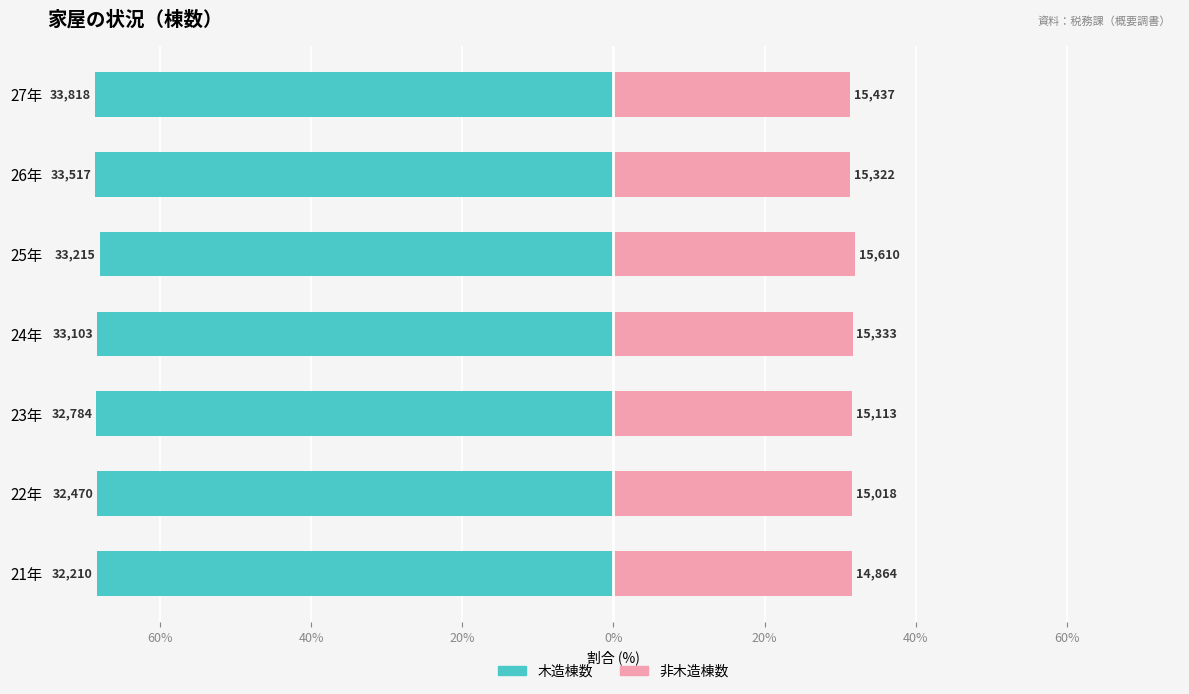

What is the total value across all series at 24年?

-36.7